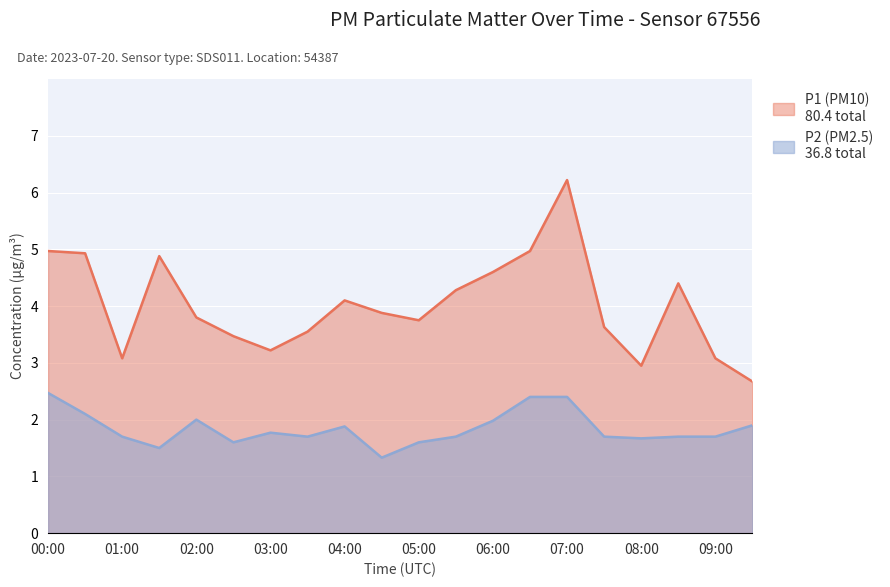

At which label does P1 first exceed 3?

00:00